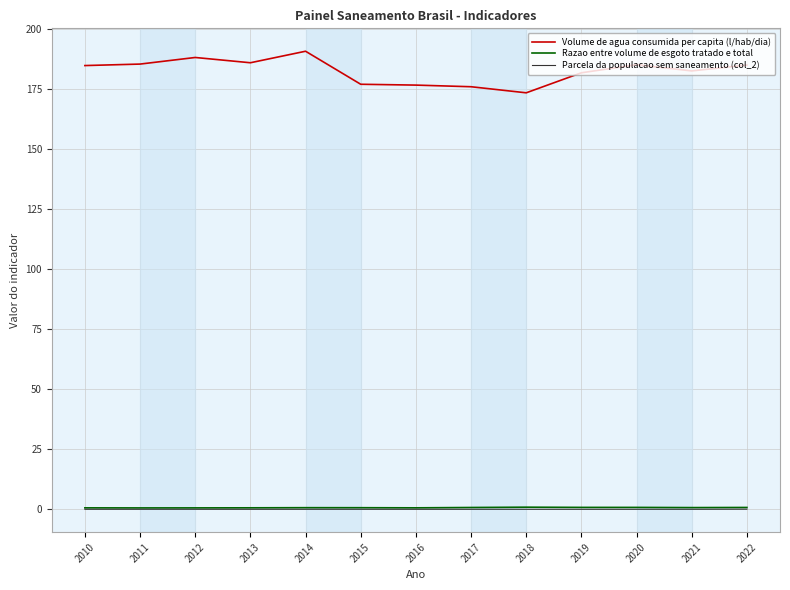

True or false: Razao entre volume de esgoto tratado e total and Volume de agua consumida per capita (l/hab/dia) cross at least once.

False